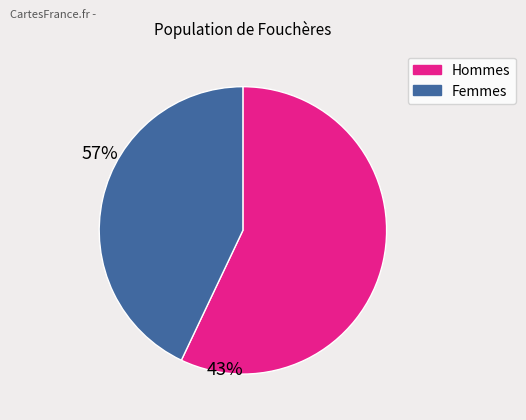

Is there a majority slice in this chart?

Yes